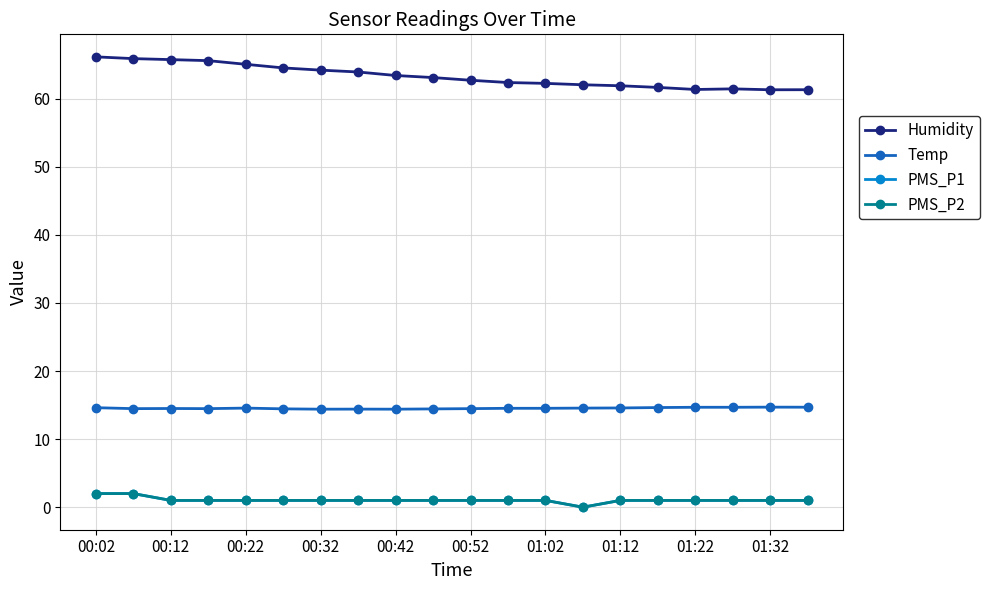

True or false: Temp and PMS_P2 cross at least once.

False